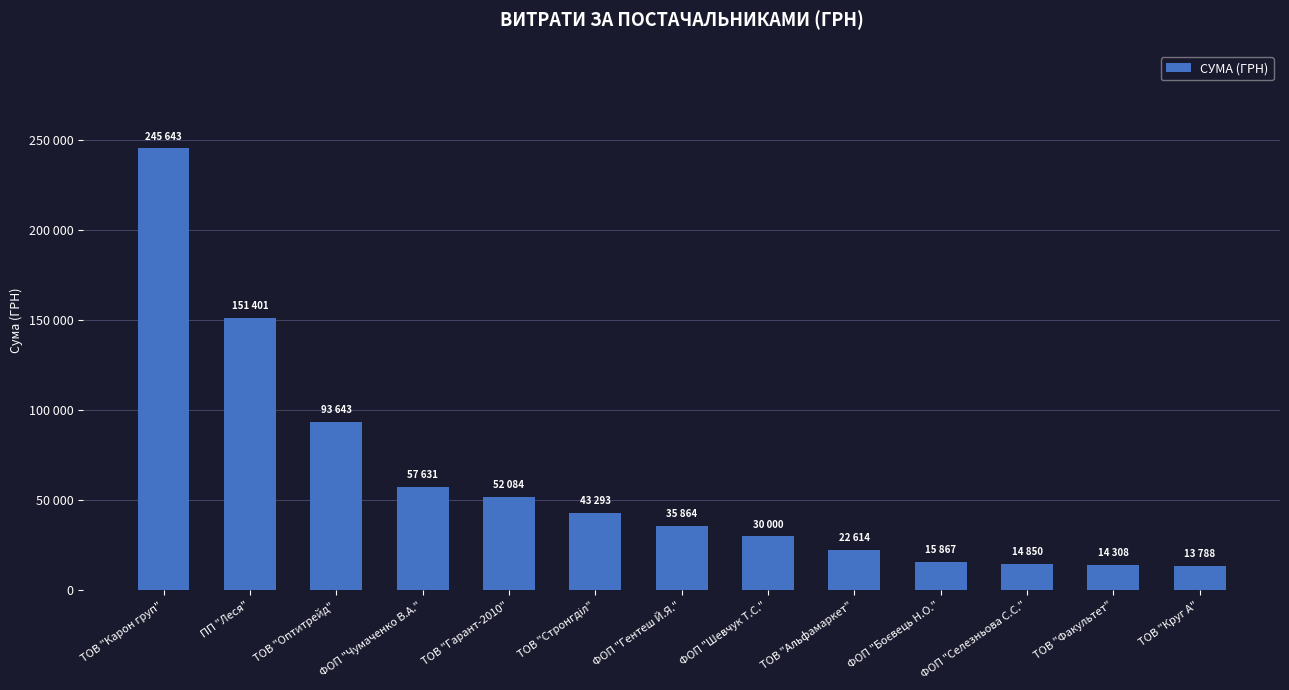

Does the chart contain any negative values?

No